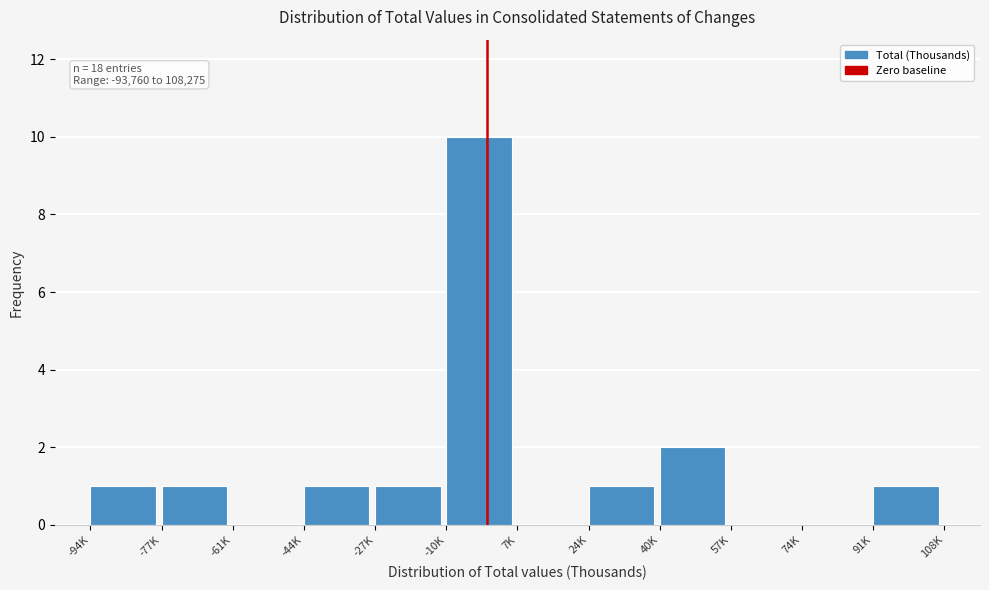

Reading left to right, transcribe all the data shown in this chart.

-94K=1	-77K=1	-61K=0	-44K=1	-27K=1	-10K=10	7K=0	24K=1	40K=2	57K=0	74K=0	91K=1